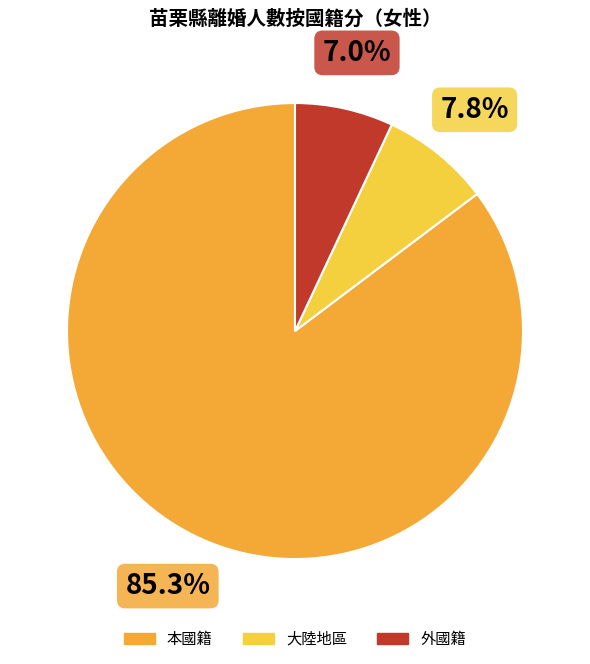

To the nearest percent, what is the difference between the 本國籍 and 外國籍 slice percentages?

78%